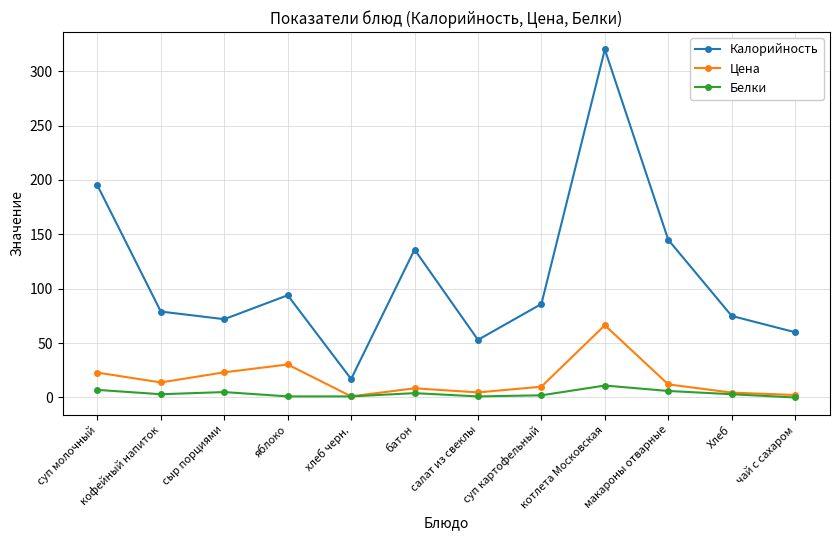

The Калорийность series shows 320.0 at котлета Московская. True or false?

True